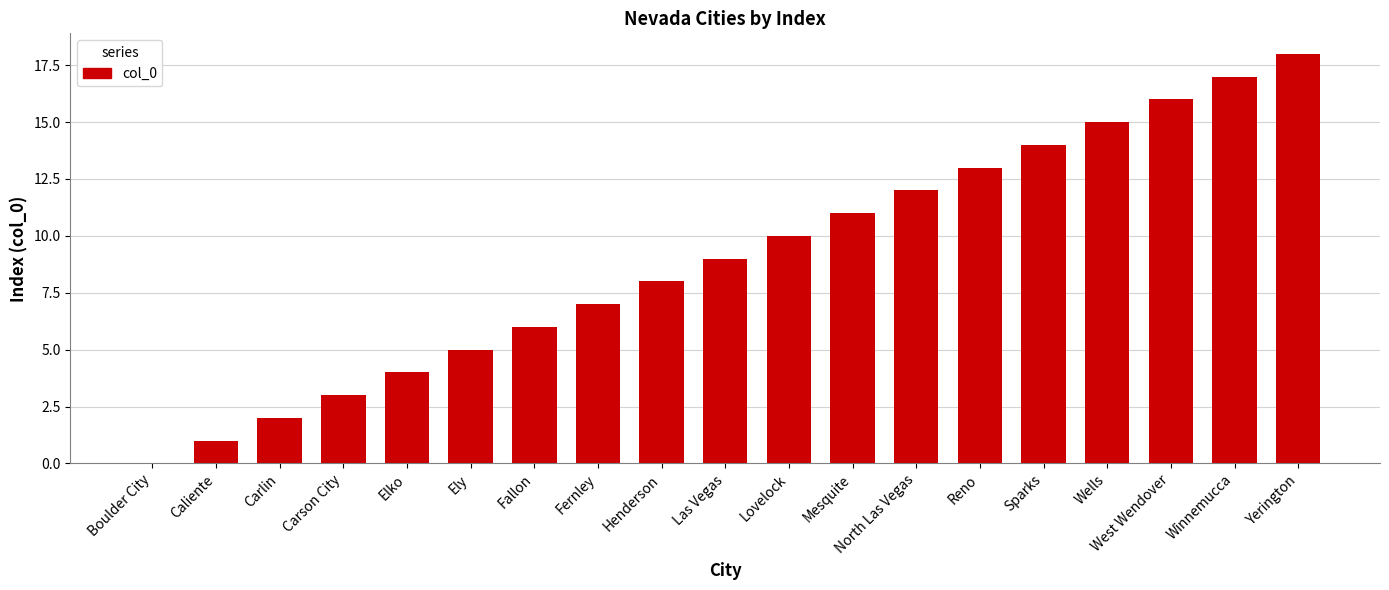

What is the change in value from Lovelock to North Las Vegas?

+2